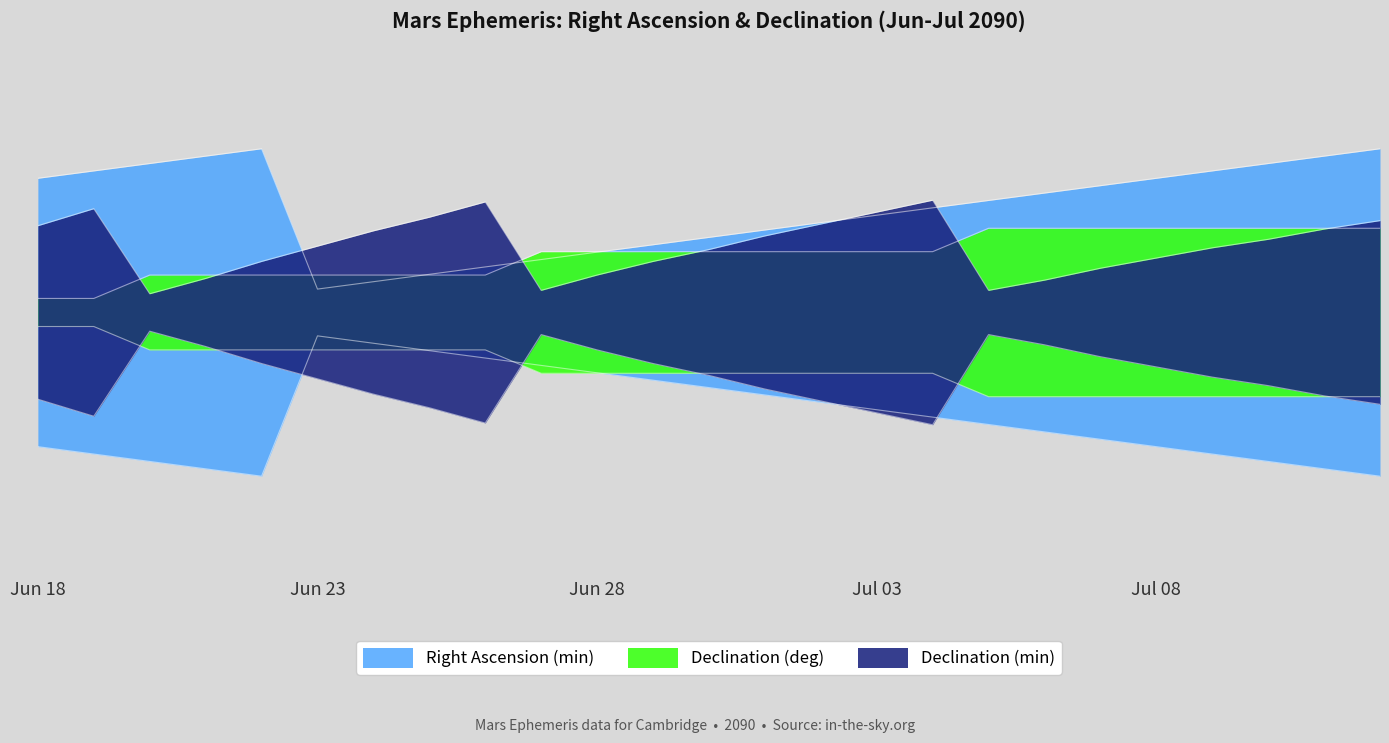

Is it true that Declination (deg) equals 2.6 at Jun 26?

False